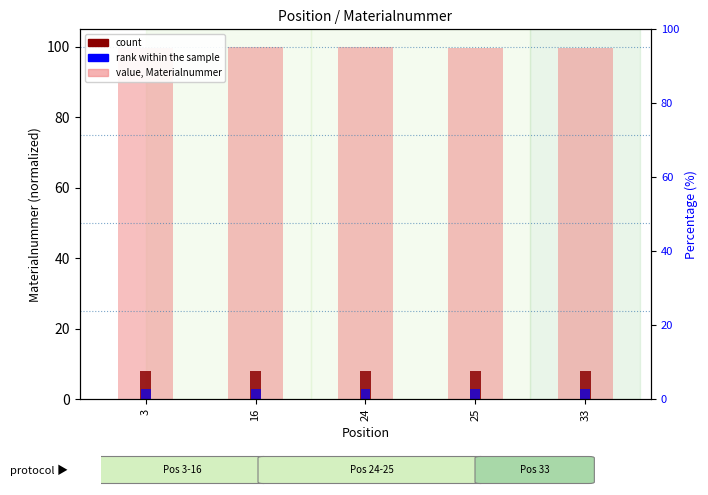

Reading left to right, list all the values displayed in this chart.

value, Materialnummer: 3=99.7	16=100.0	24=99.9	25=99.7	33=99.7
count: 3=8.0	16=8.0	24=8.0	25=8.0	33=8.0
rank within sample: 3=3.0	16=3.0	24=3.0	25=3.0	33=3.0